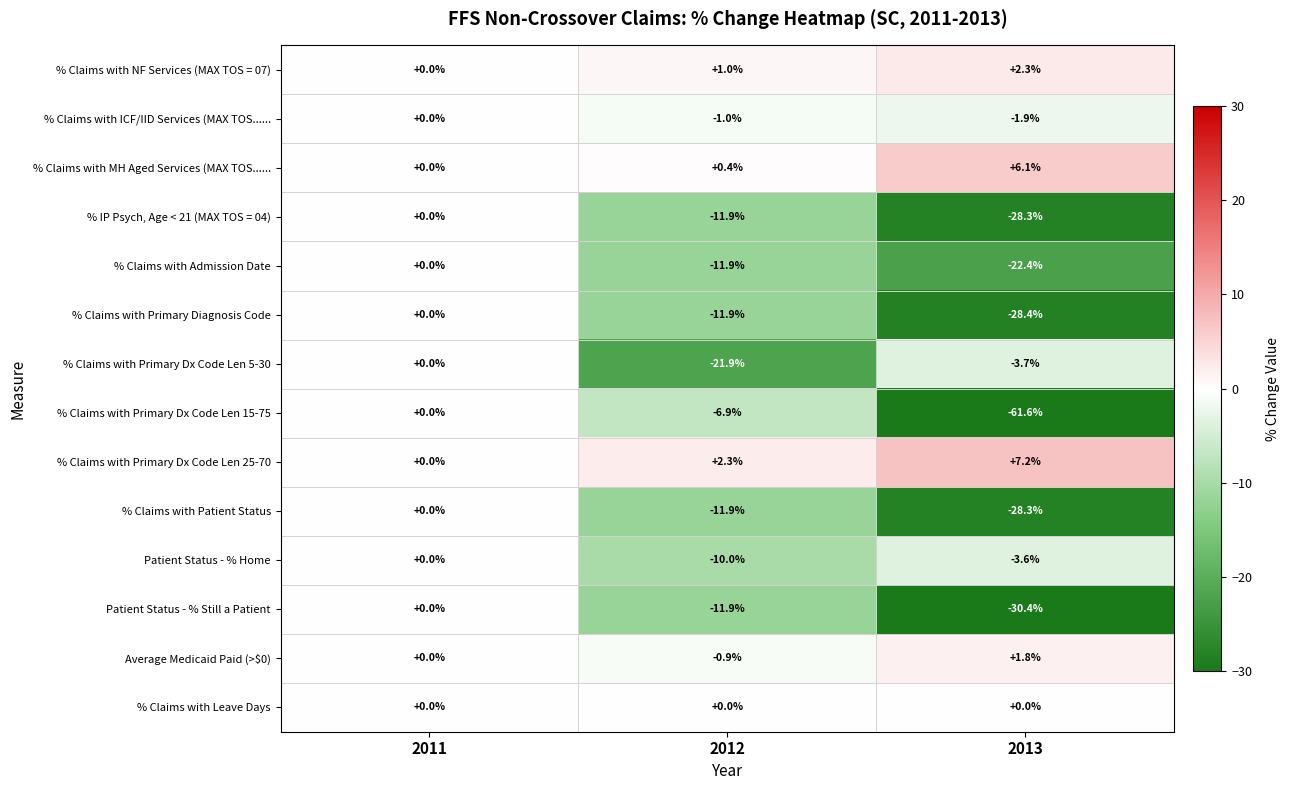

Which series has the widest spread of values?

% Claims with Primary Dx Code Len 15-75